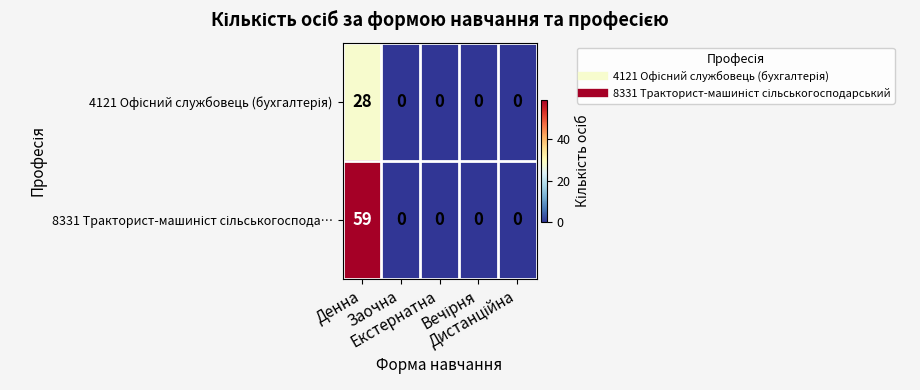

What is the maximum value shown in the chart?

59